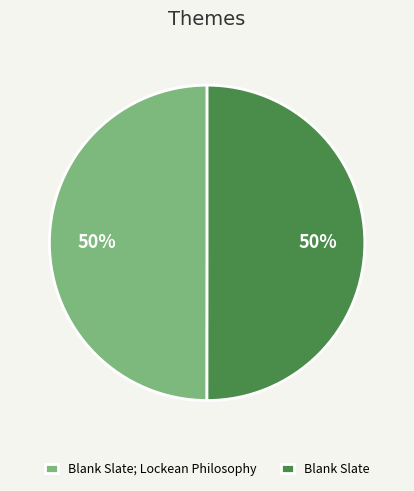

To the nearest percent, what percentage of the pie is Blank Slate; Lockean Philosophy?

50%